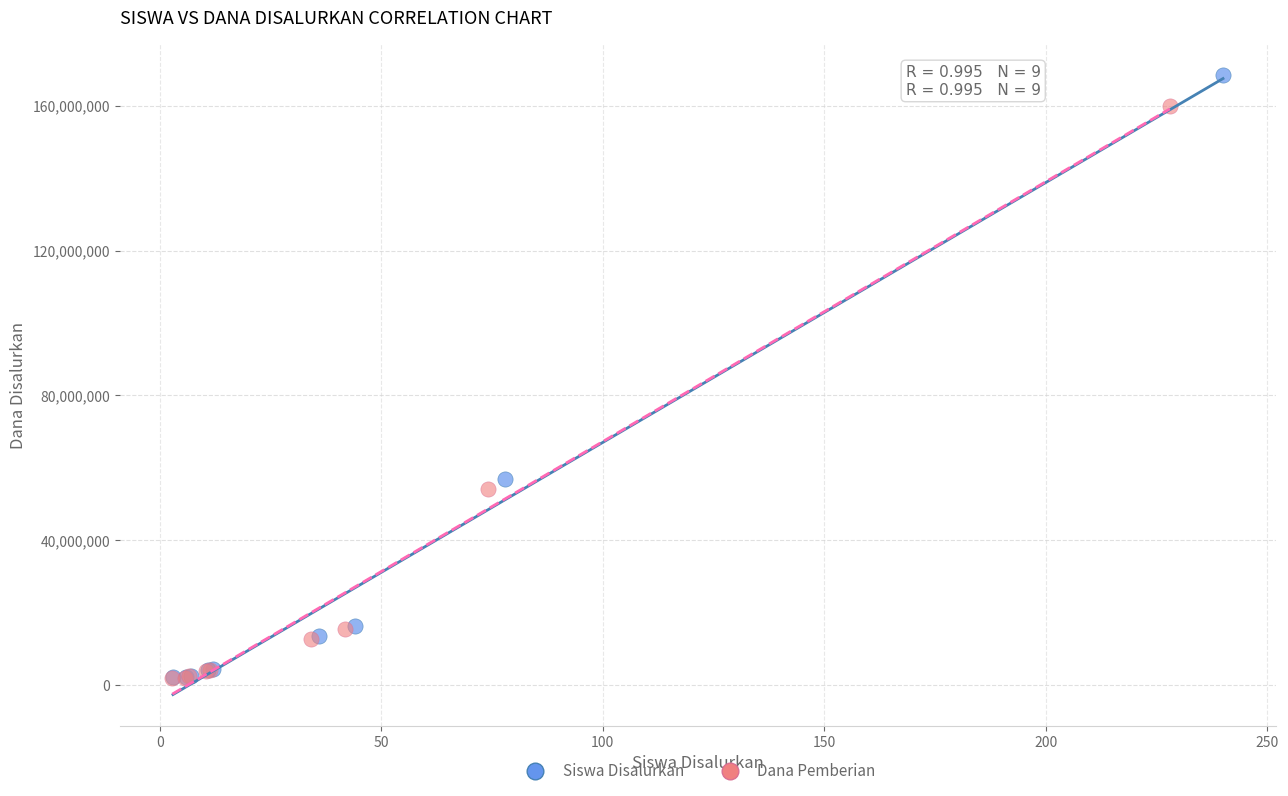

Which series contains the highest Y value?

Siswa Disalurkan